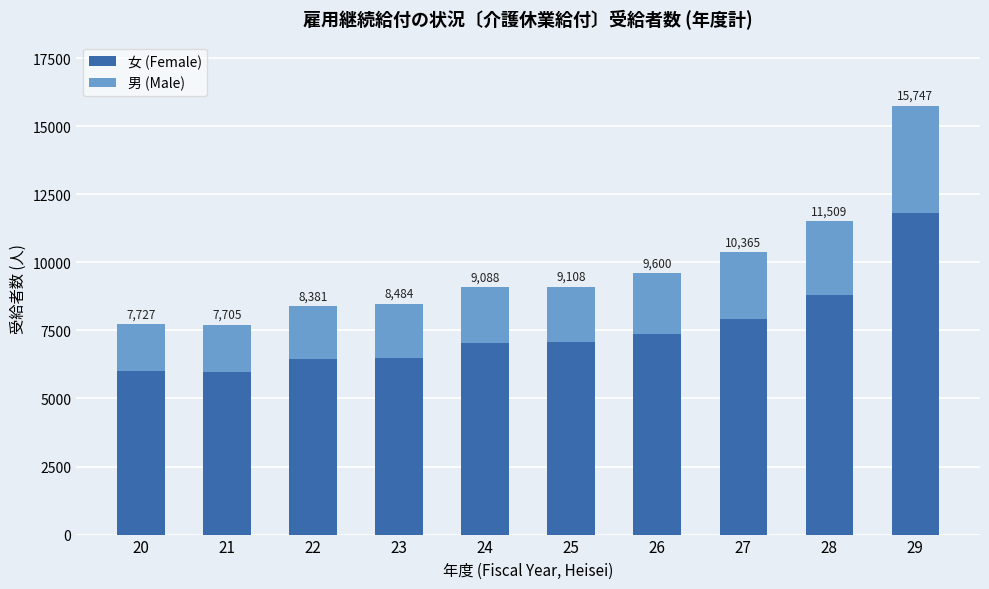

Does the chart contain any negative values?

No